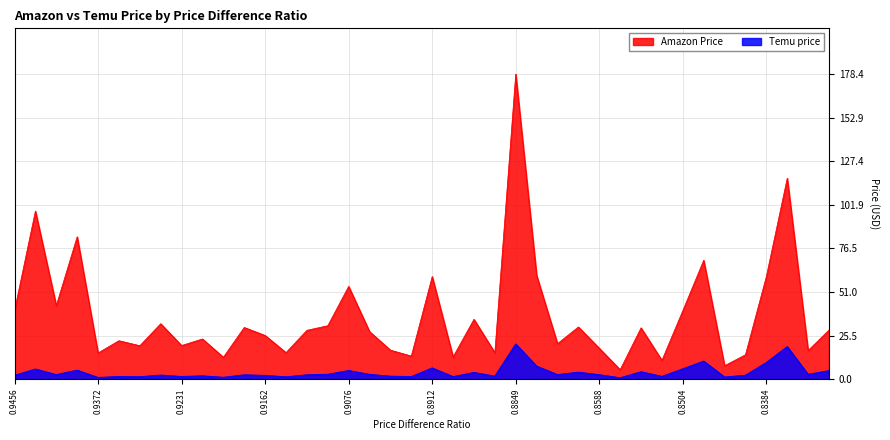

How many values in the Temu price series exceed 2?

26